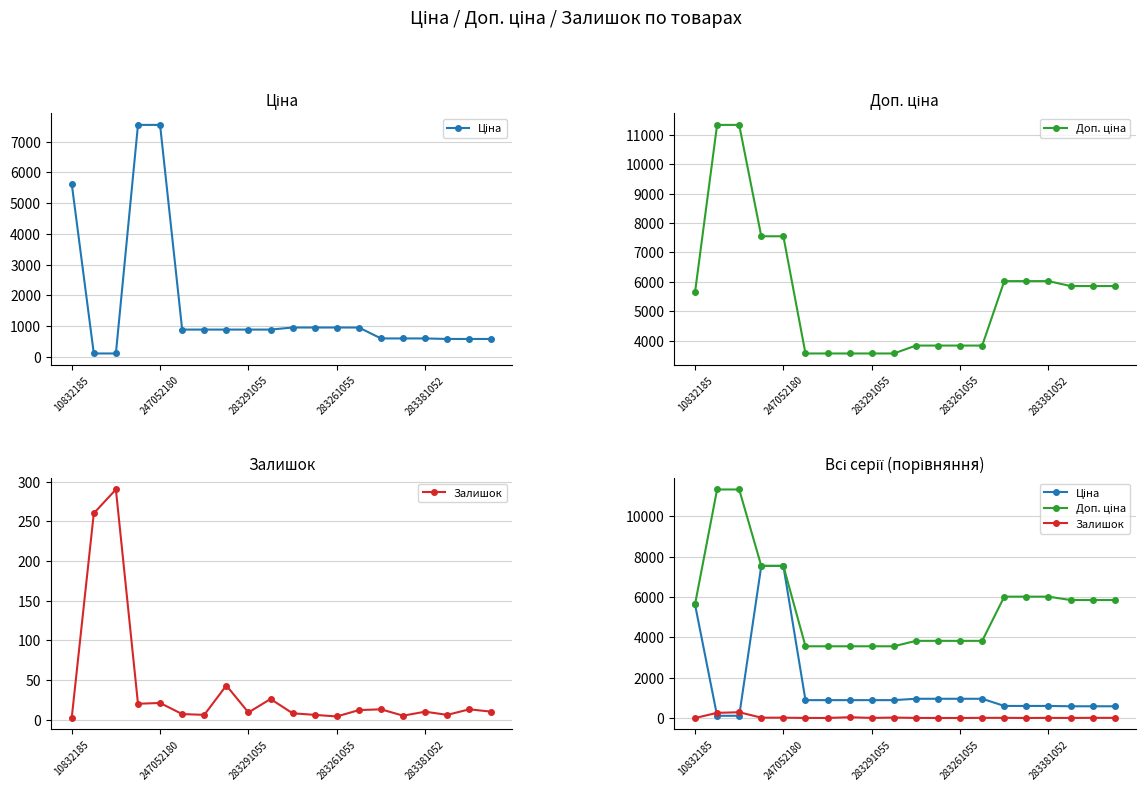

How many data points does each series have?

20